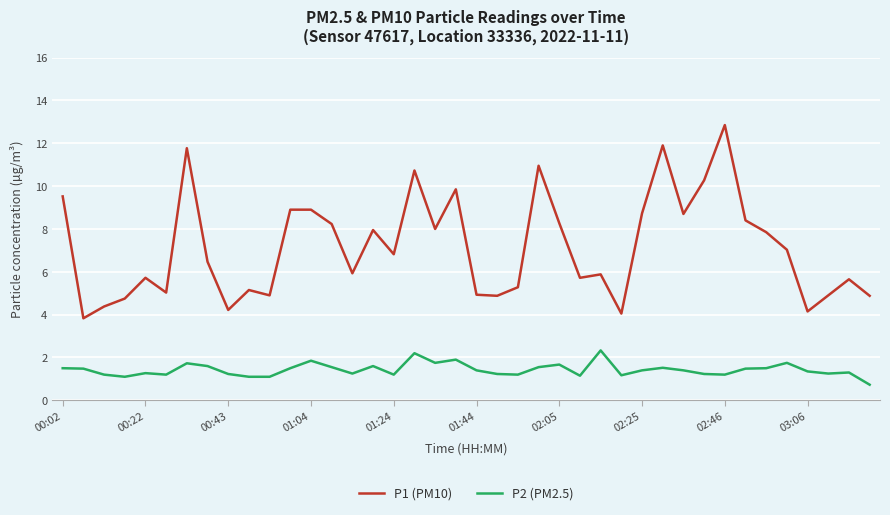

Which series has the largest total across all categories?

P1 (PM10)